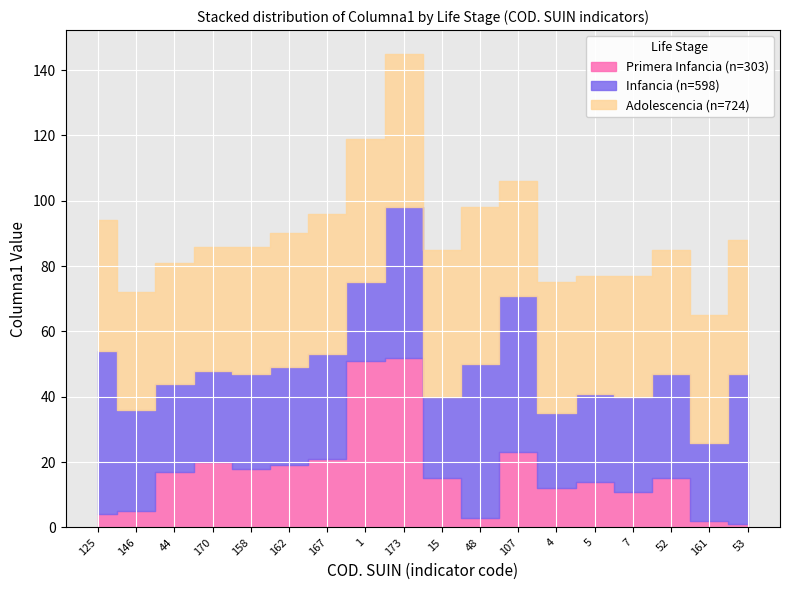

The value of Infancia at 7 is 19. True or false?

False